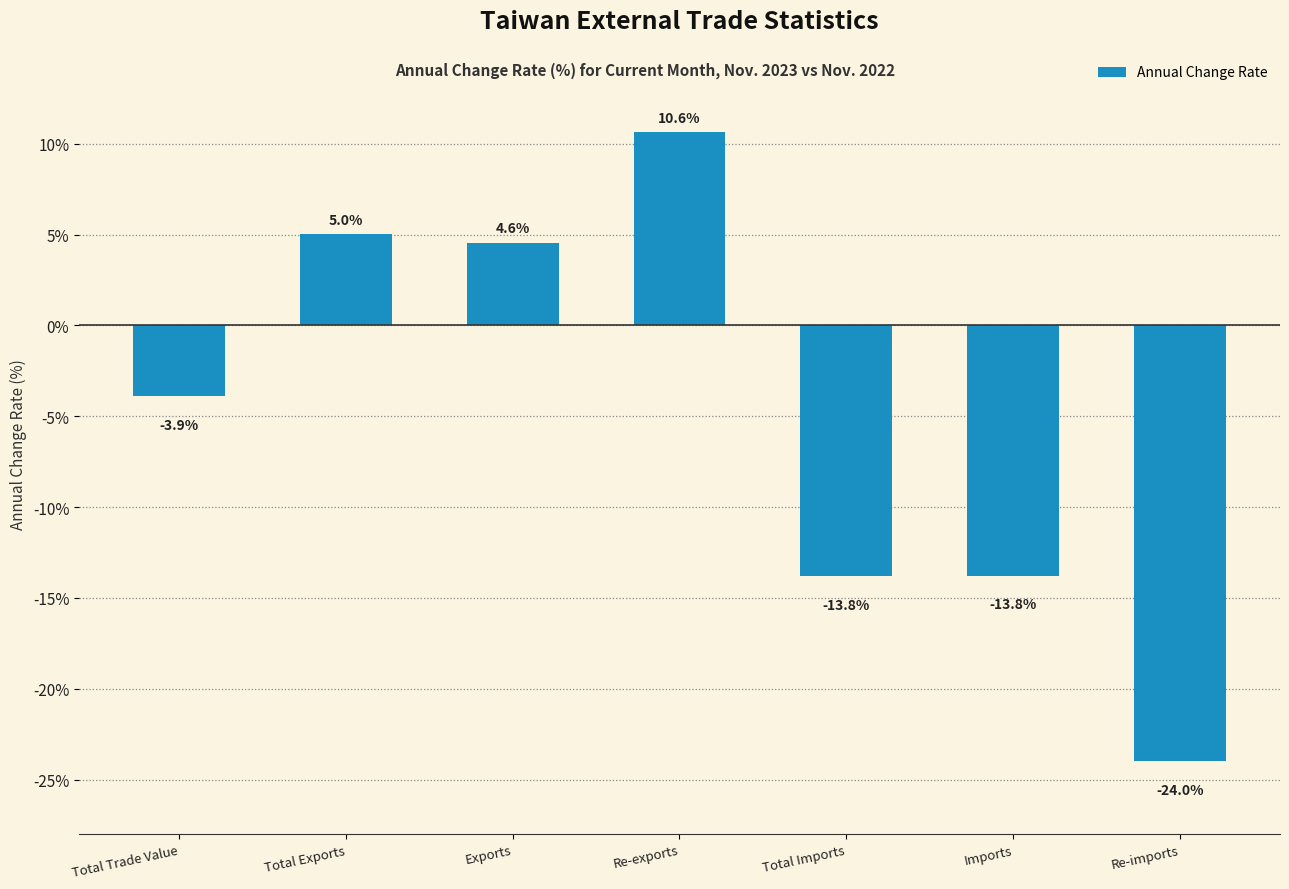

Where is the data nearest to the value -6?

Total Trade Value